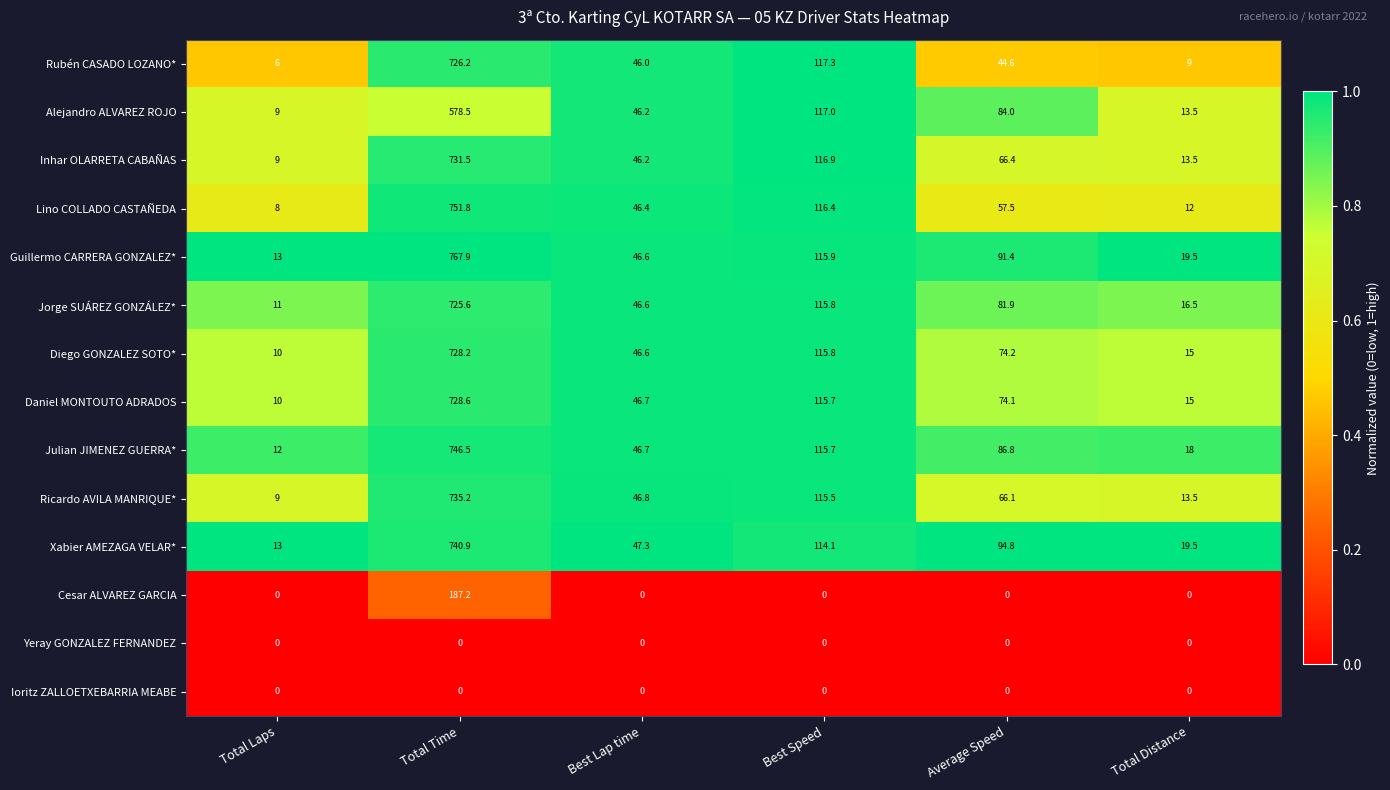

What is the difference between the maximum and minimum values in the Xabier AMEZAGA VELAR* series?

727.9